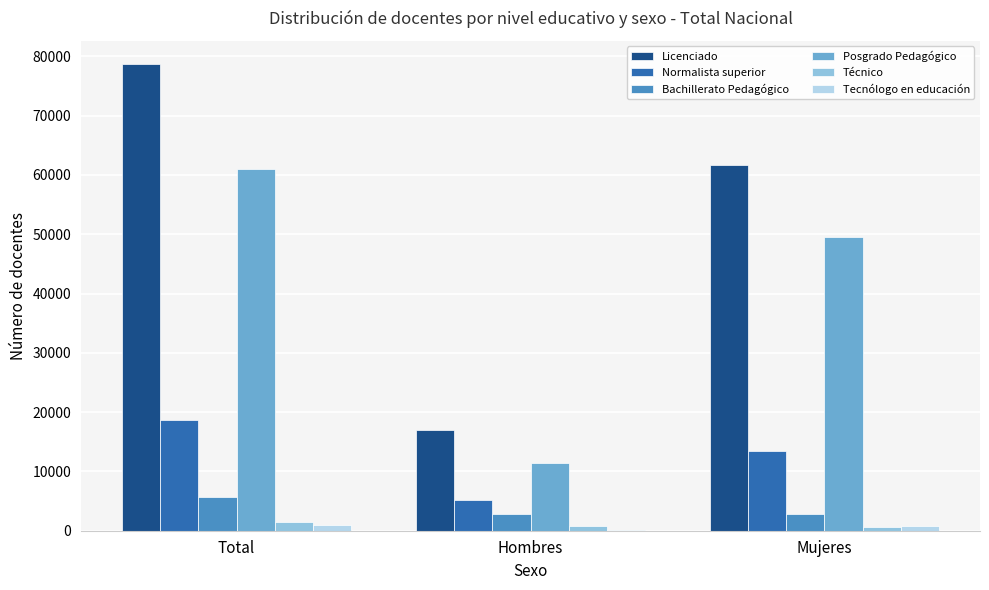

How many distinct data groups are displayed?

6